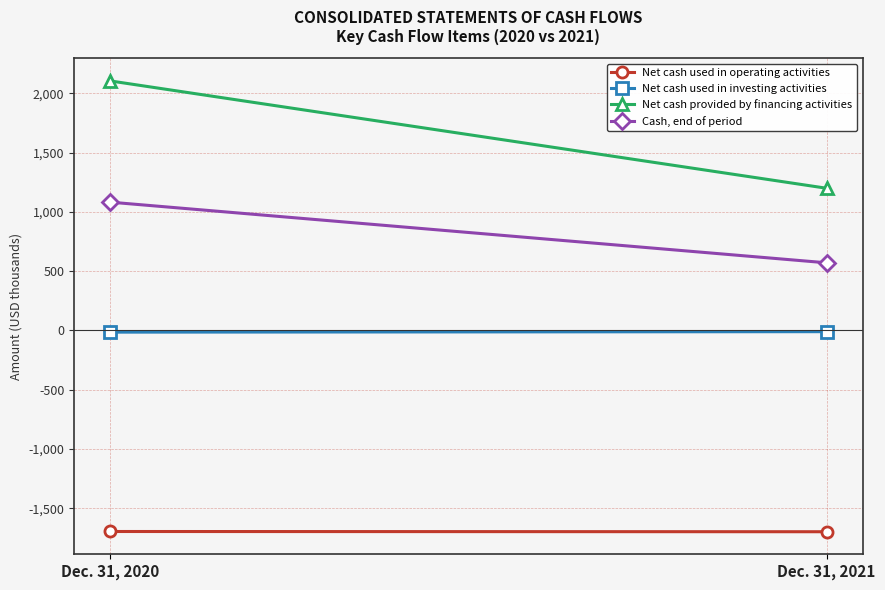

Reading right to left, what are all the values shown in this chart?

Net cash used in operating activities: -1698	-1696
Net cash used in investing activities: -10	-14
Net cash provided by financing activities: 1200	2106
Cash, end of period: 571	1083